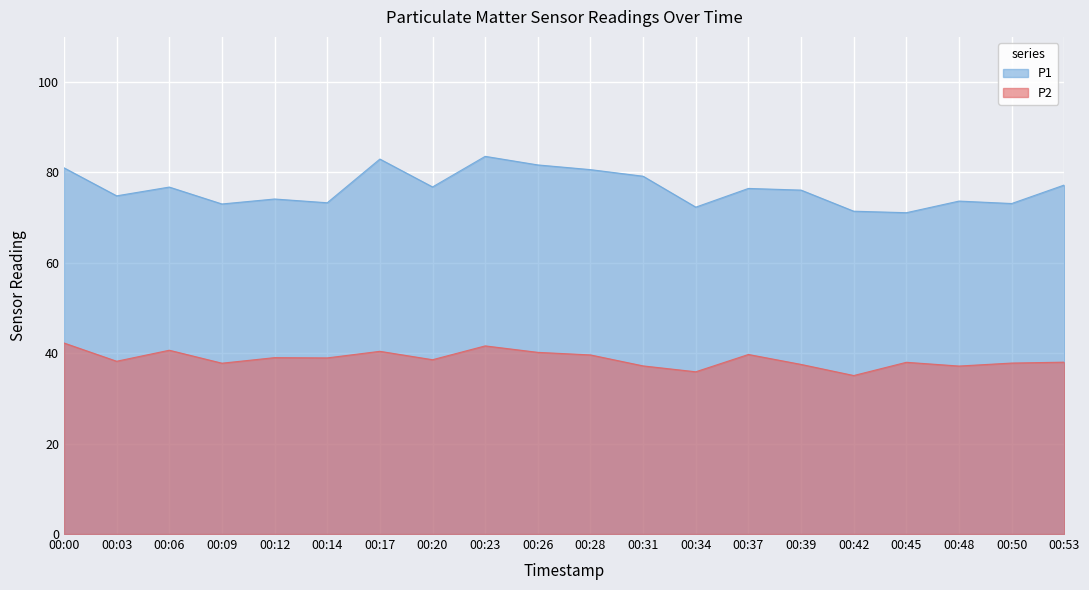

What is the difference between the maximum and minimum values in the P2 series?

7.2